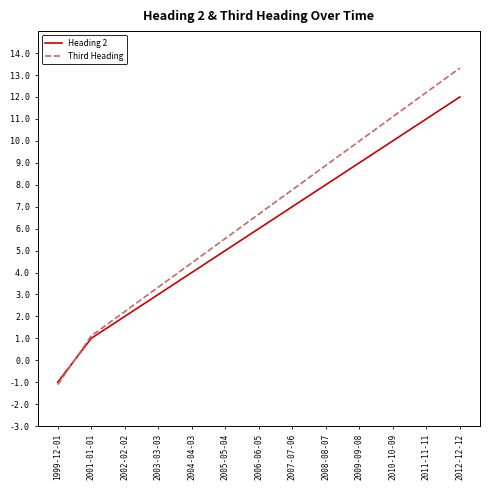

What are all the series names shown in the legend?

Heading 2, Third Heading